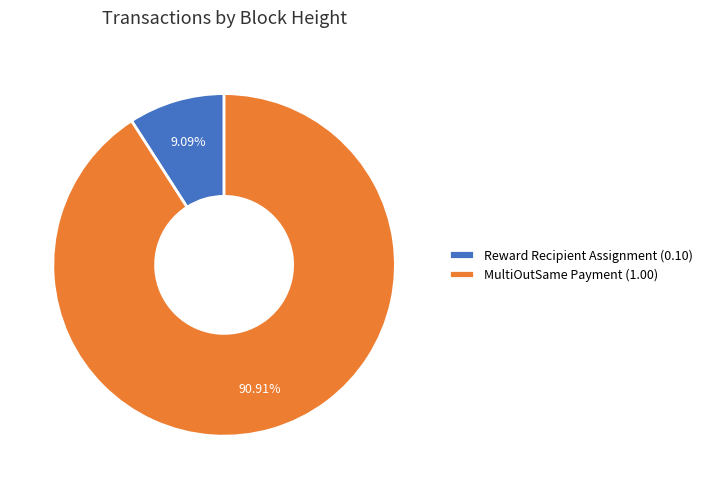

Does MultiOutSame Payment (1.00) represent more than half of the total?

Yes